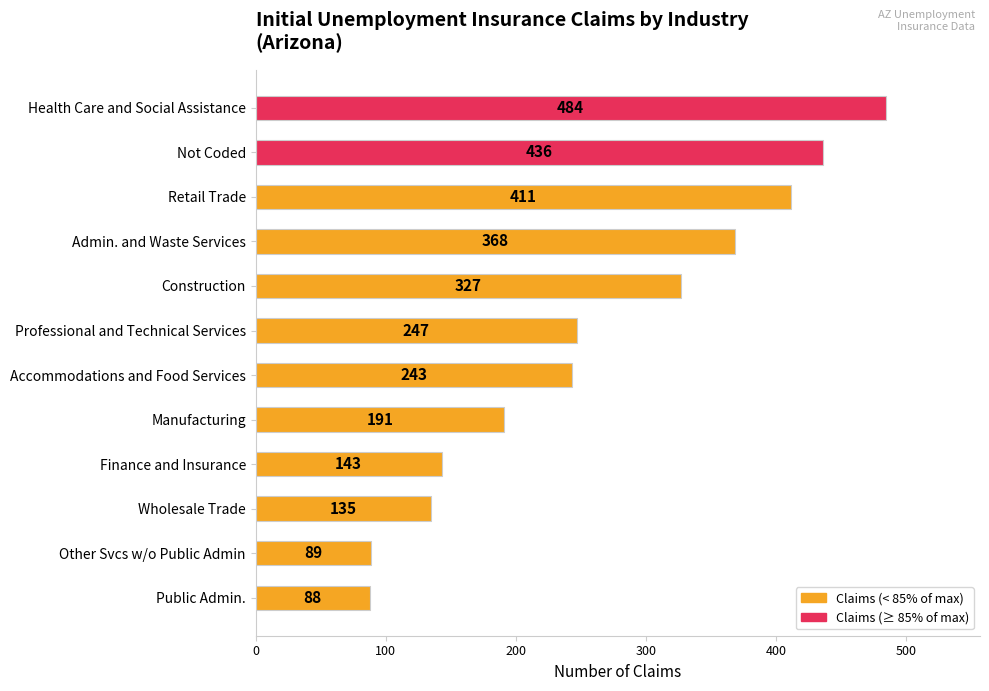

What is the average value?

264